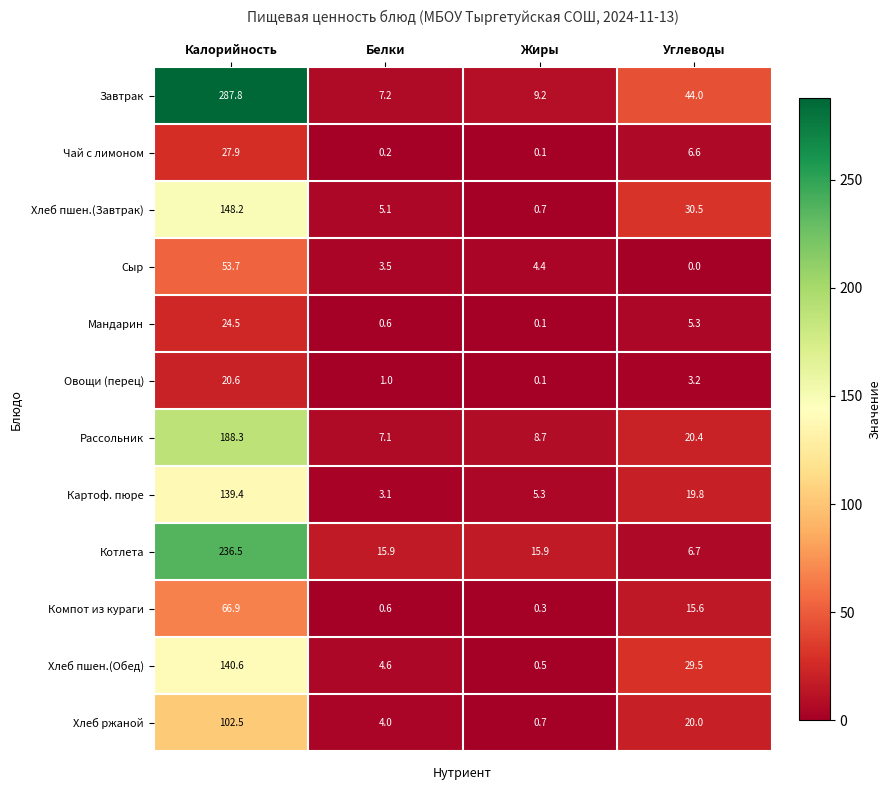

What is the spread (max minus min) of values at Калорийность?

267.2